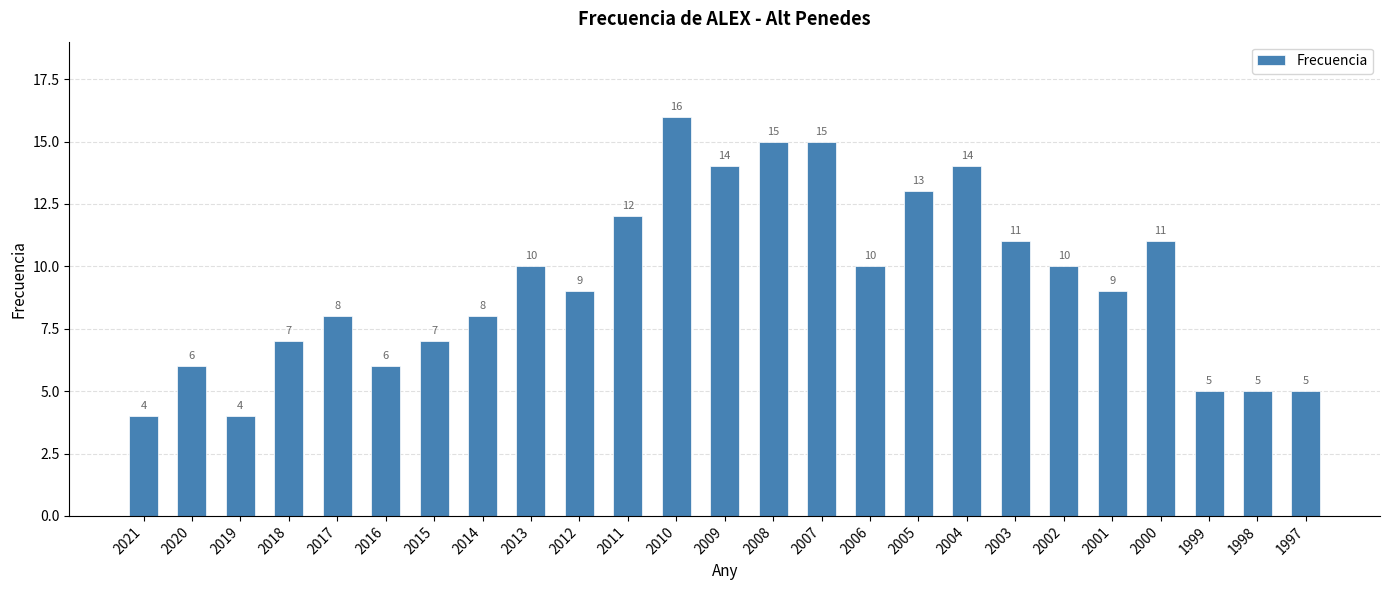

What is the difference between the maximum and minimum values?

12